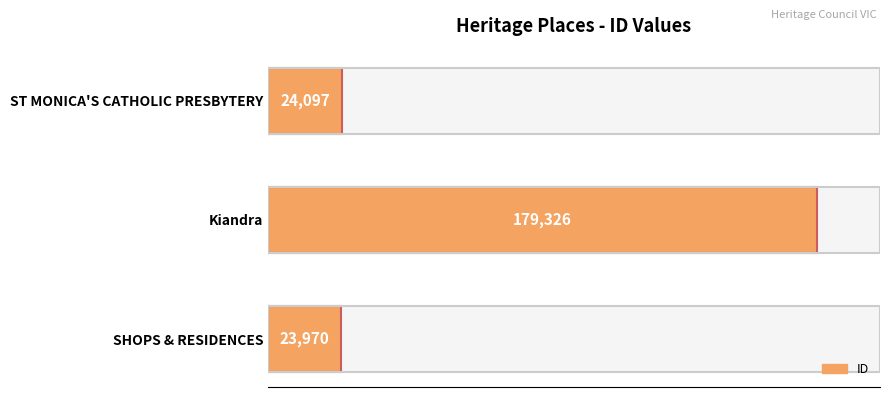

How many series are shown in this chart?

1